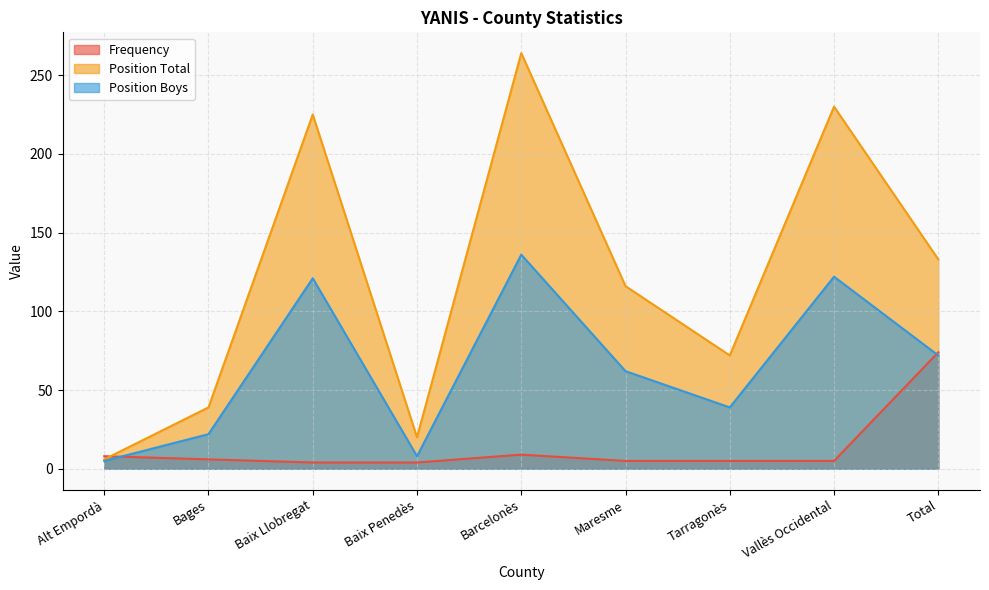

What is the total value across all series at Total?

279